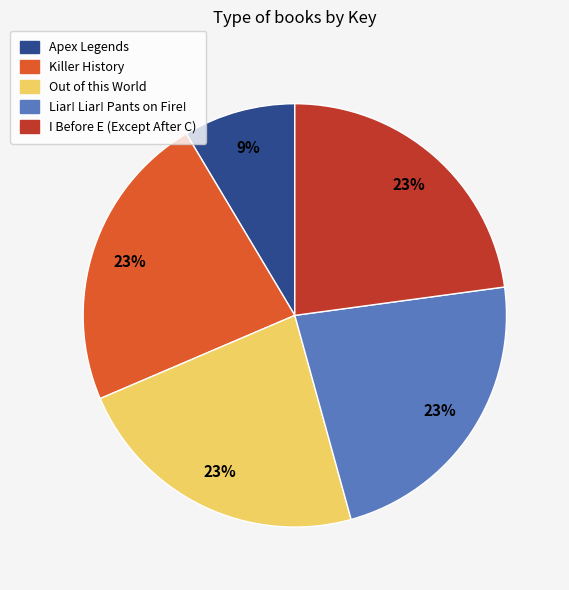

To the nearest percent, what percentage of the pie is Liar! Liar! Pants on Fire!?

23%